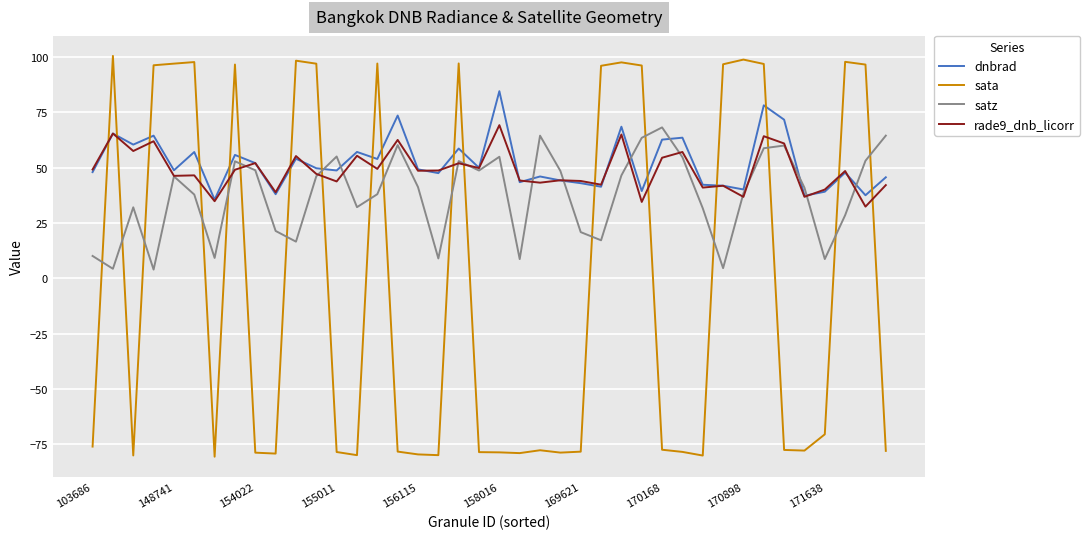

What is the maximum value for dnbrad?

84.6